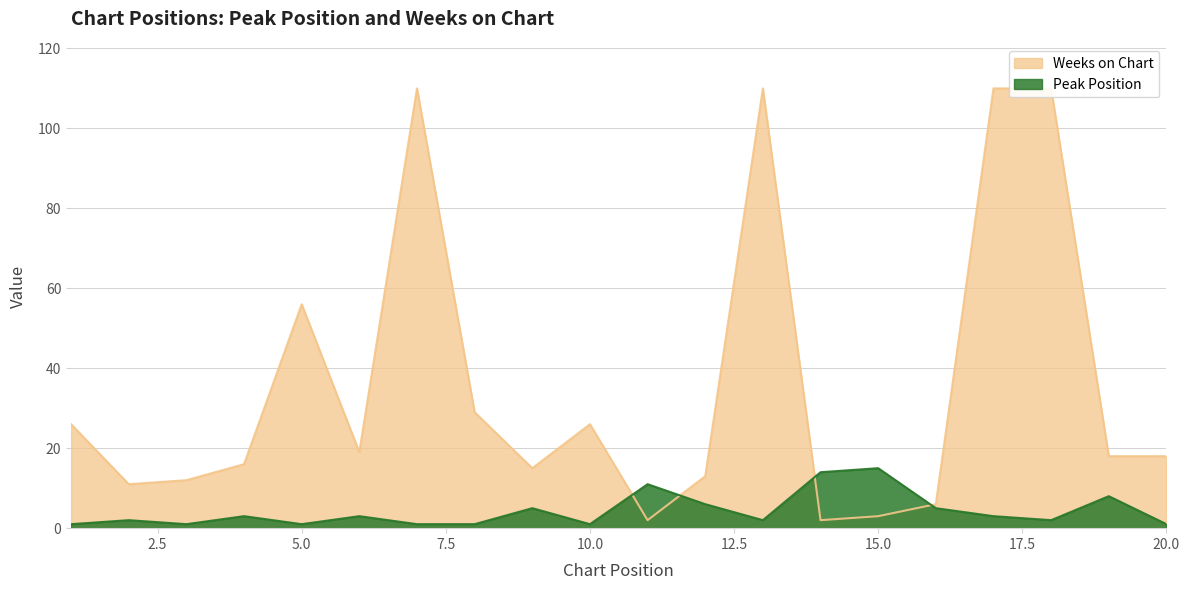

What is the spread (max minus min) of values at 7?

109